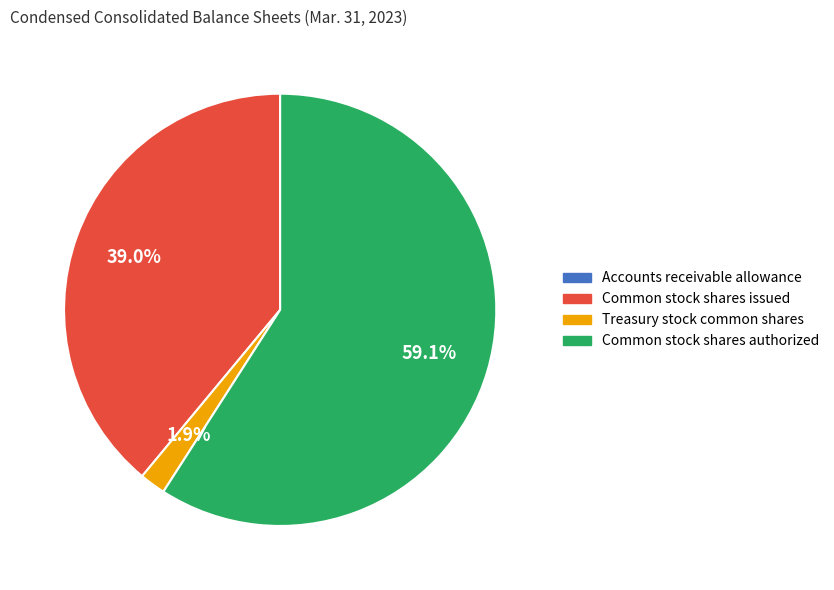

Is the sum of Common stock shares authorized and Treasury stock common shares greater than half?

Yes